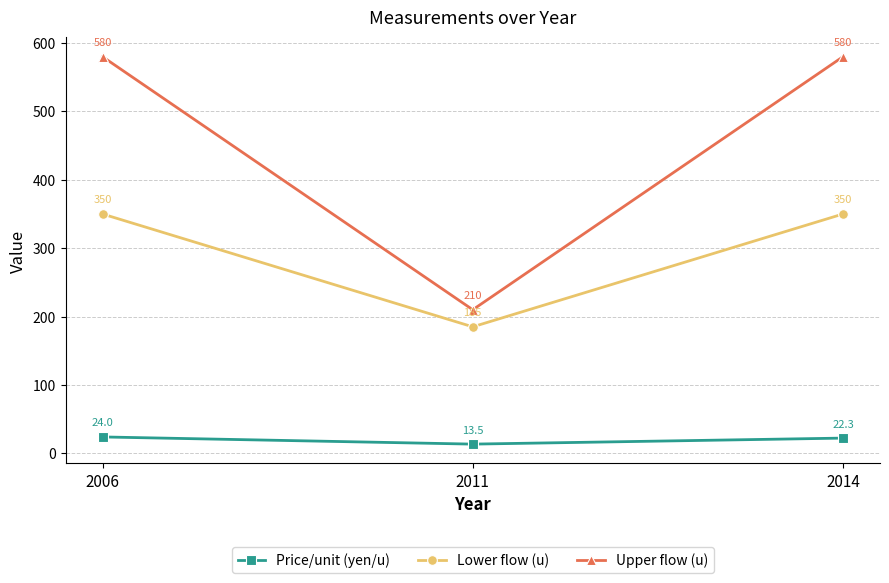

Reading left to right, what are all the values shown in this chart?

Price/unit (yen/u): 24.0	13.5	22.3
Lower flow (u): 350.0	185.0	350.0
Upper flow (u): 580.0	210.0	580.0